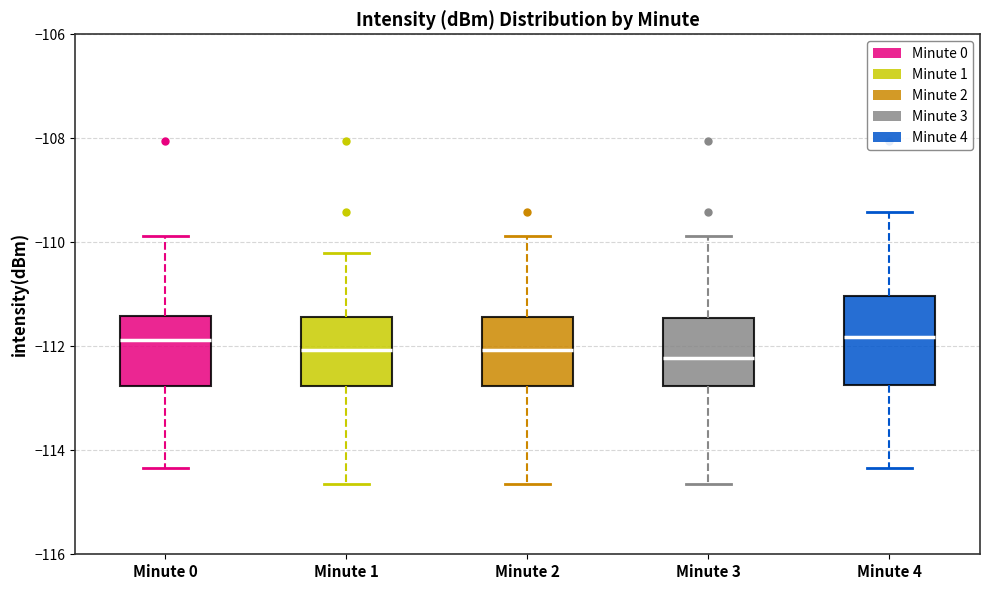

Where does the median line of the box for Minute 1 sit on the y-axis? The values are not printed on the chart, so give them approximately, as read against the axis.

-112.0